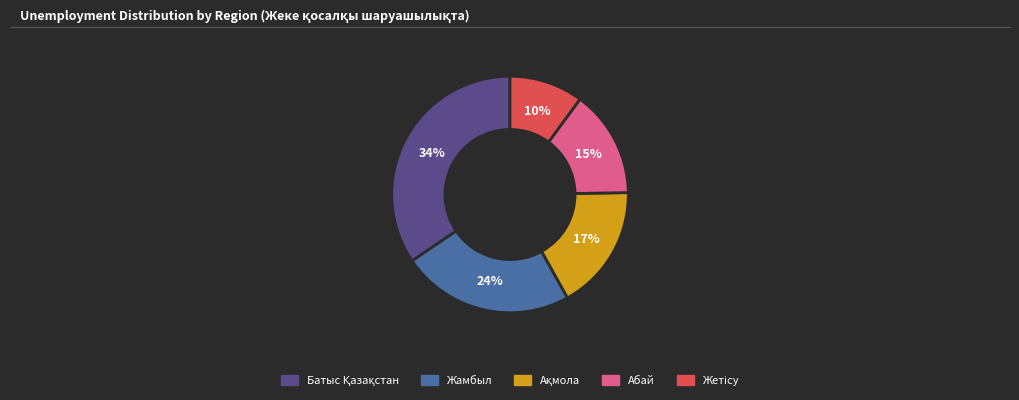

To the nearest percent, what is the difference between the largest and smallest slice percentages?

24%